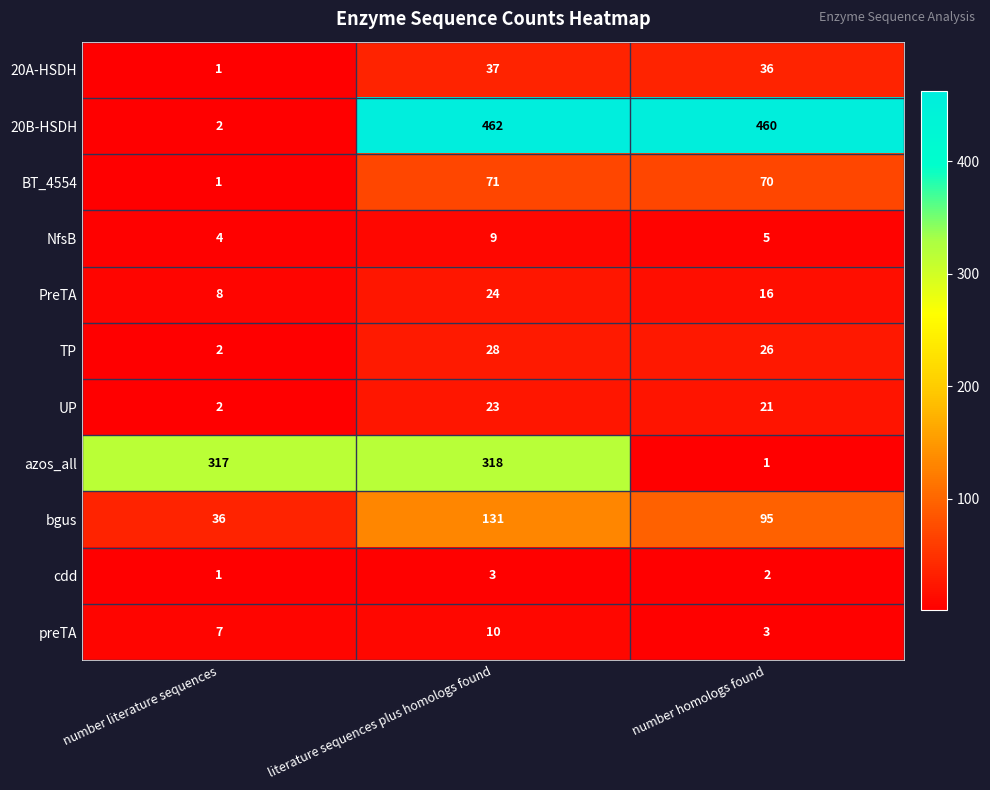

What is the maximum value for NfsB?

9